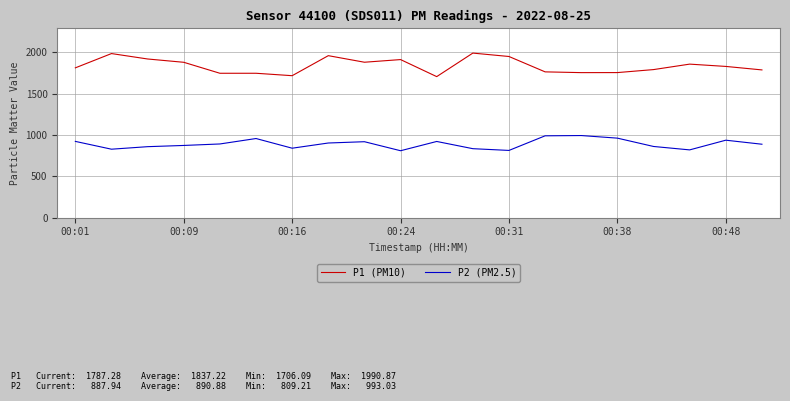

What is the greatest value displayed?

1990.9